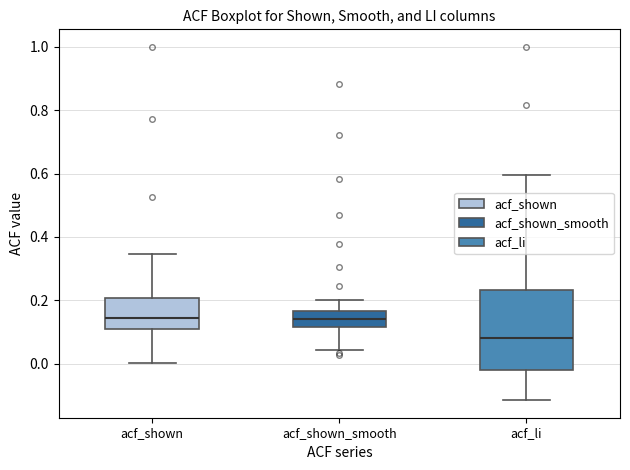

Reading left to right, transcribe this box plot: for each box, give where its median line is, the range the box spans, and where its two whiskers end, as read against the y-axis. The values are not printed on the chart, so give them approximately, as read against the axis.

acf_shown: median 0.14, box 0.10 to 0.20, whiskers 0.00 to 0.34
acf_shown_smooth: median 0.14, box 0.12 to 0.16, whiskers 0.04 to 0.20
acf_li: median 0.08, box -0.02 to 0.24, whiskers -0.12 to 0.60